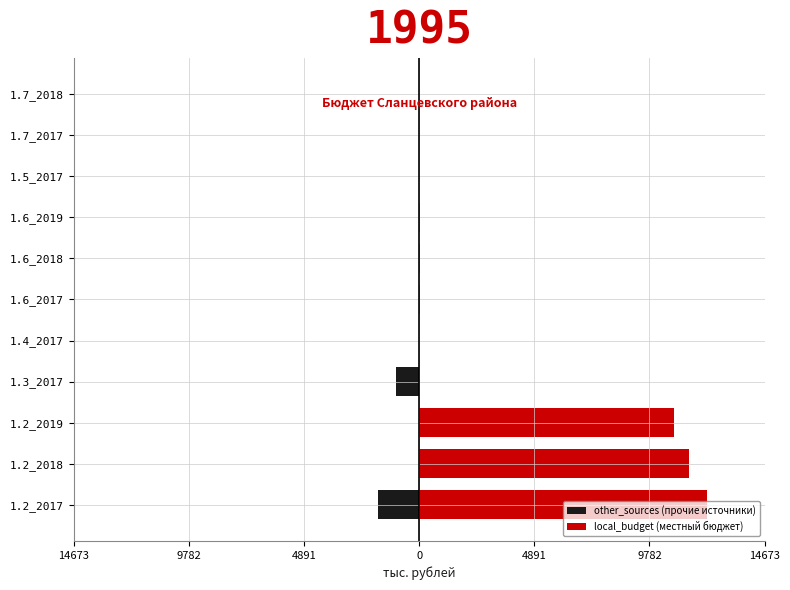

True or false: other_sources (прочие источники) has a value of -415.6 at 1.3_2017.

False